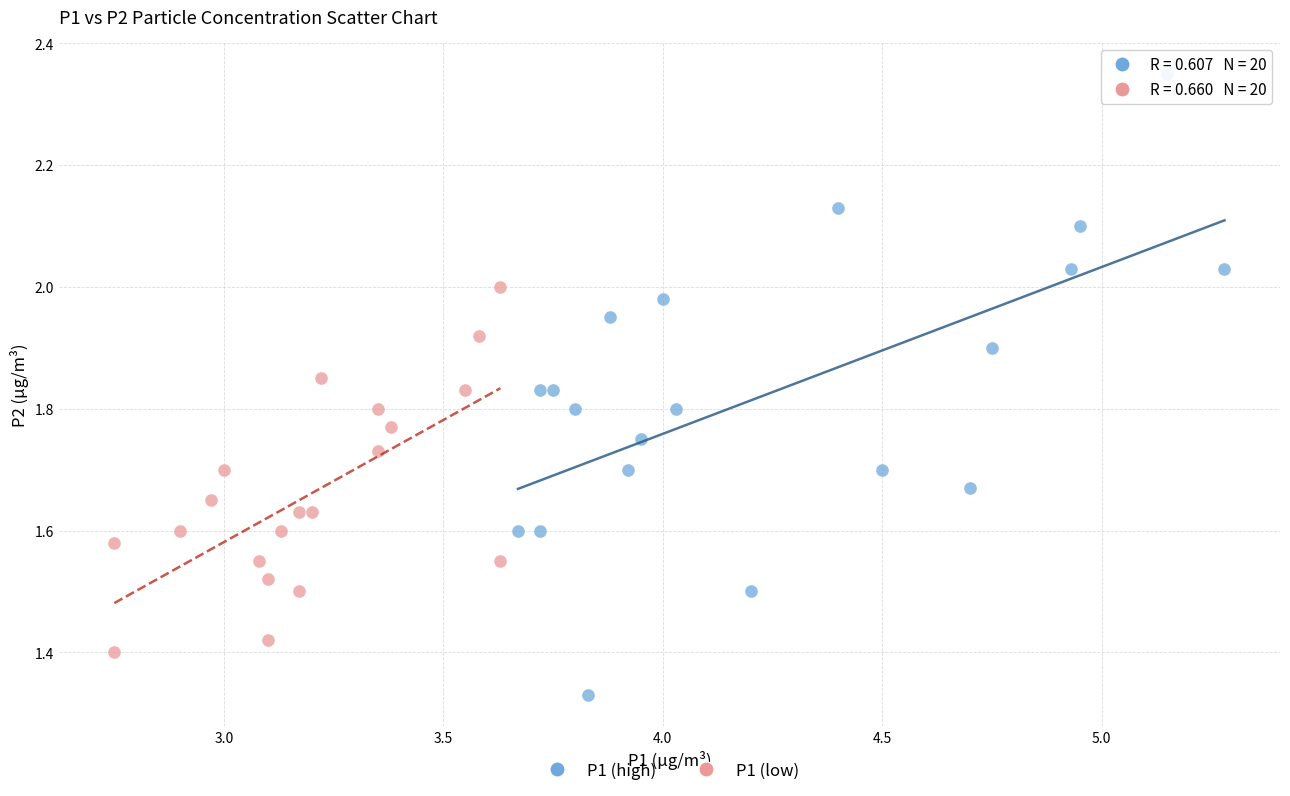

Which series contains the highest Y value?

P1 (high)